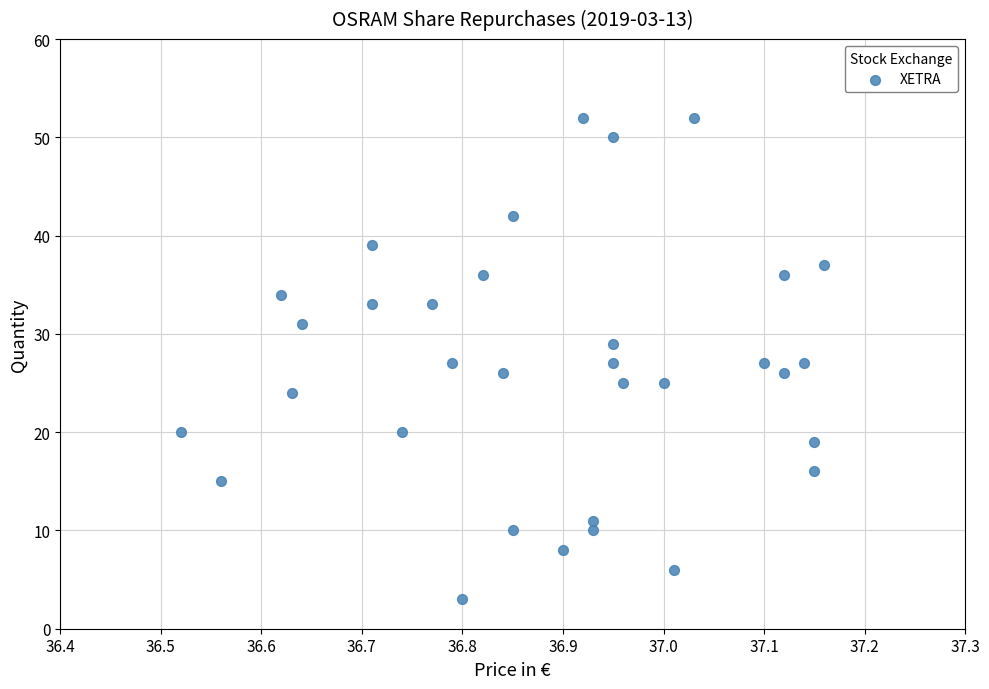

What is the range of Y values (max minus min)?

49